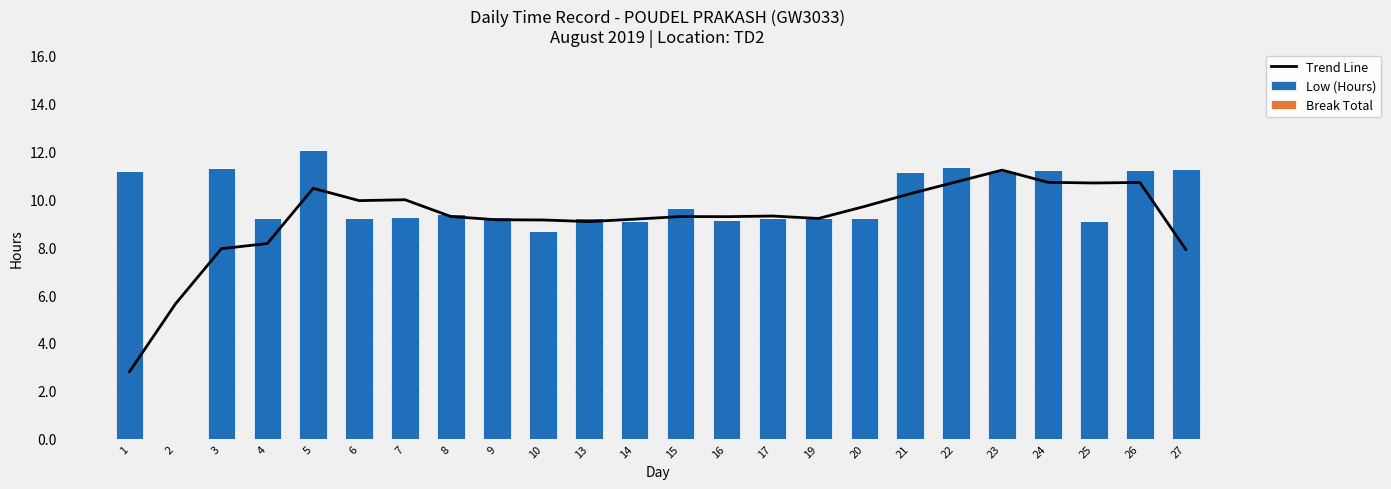

Is it true that Trend Line equals 10.2 at 21?

True